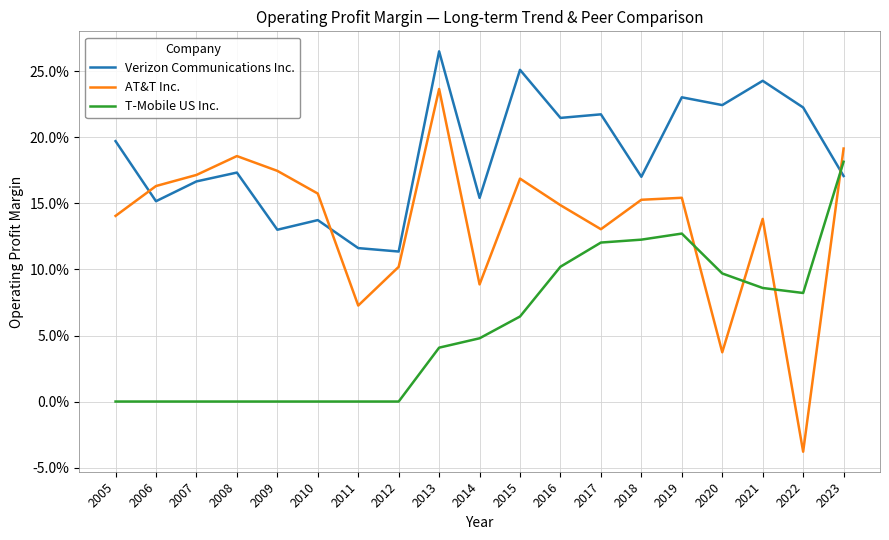

How many values in AT&T Inc. are above zero?

18